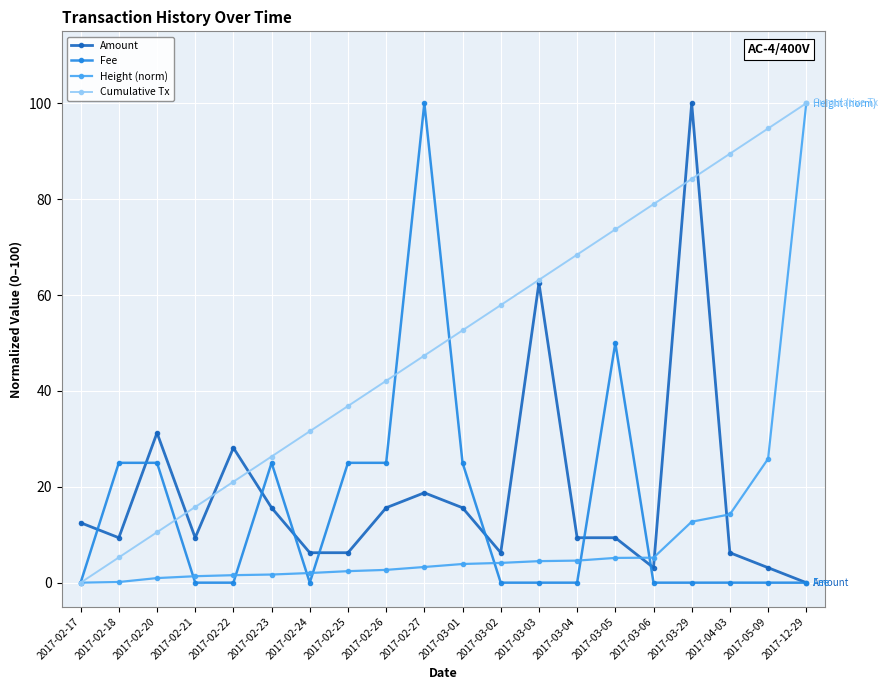

What is the difference between the second highest and second lowest values in the Fee series?

50.0